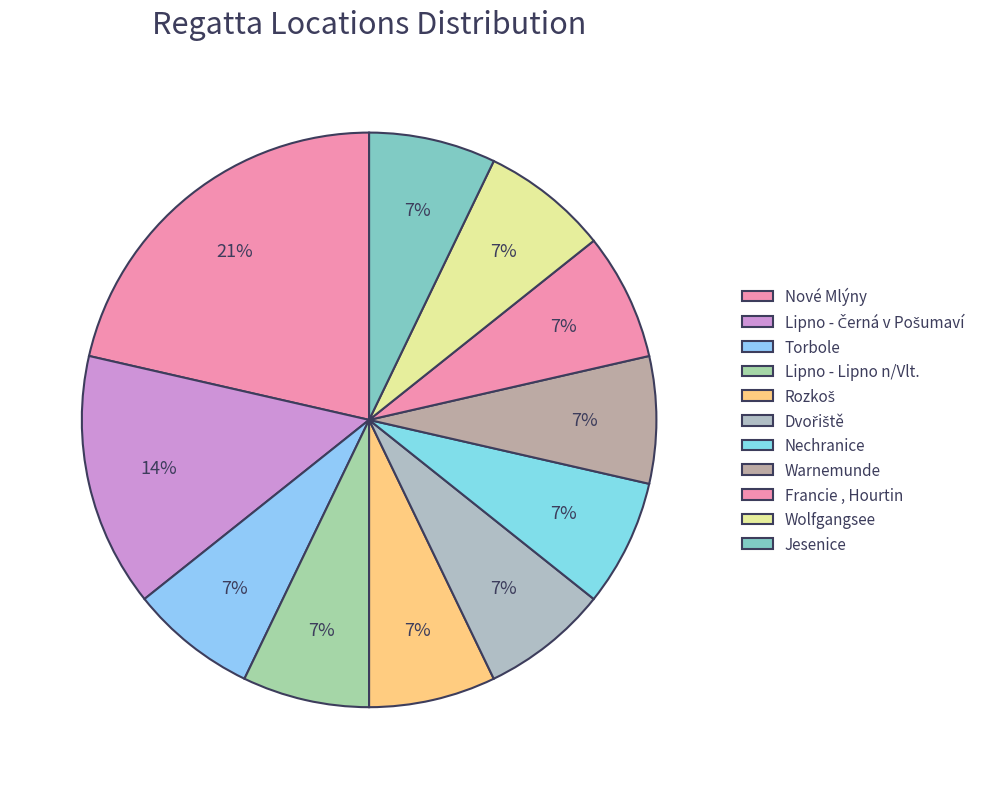

Count the number of slices in the pie.

11